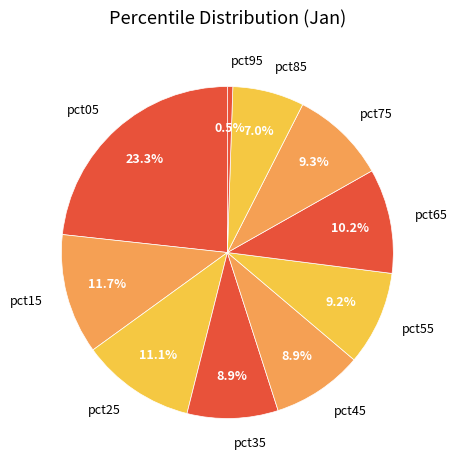

Is it true that pct75 is 9% of the pie?

True